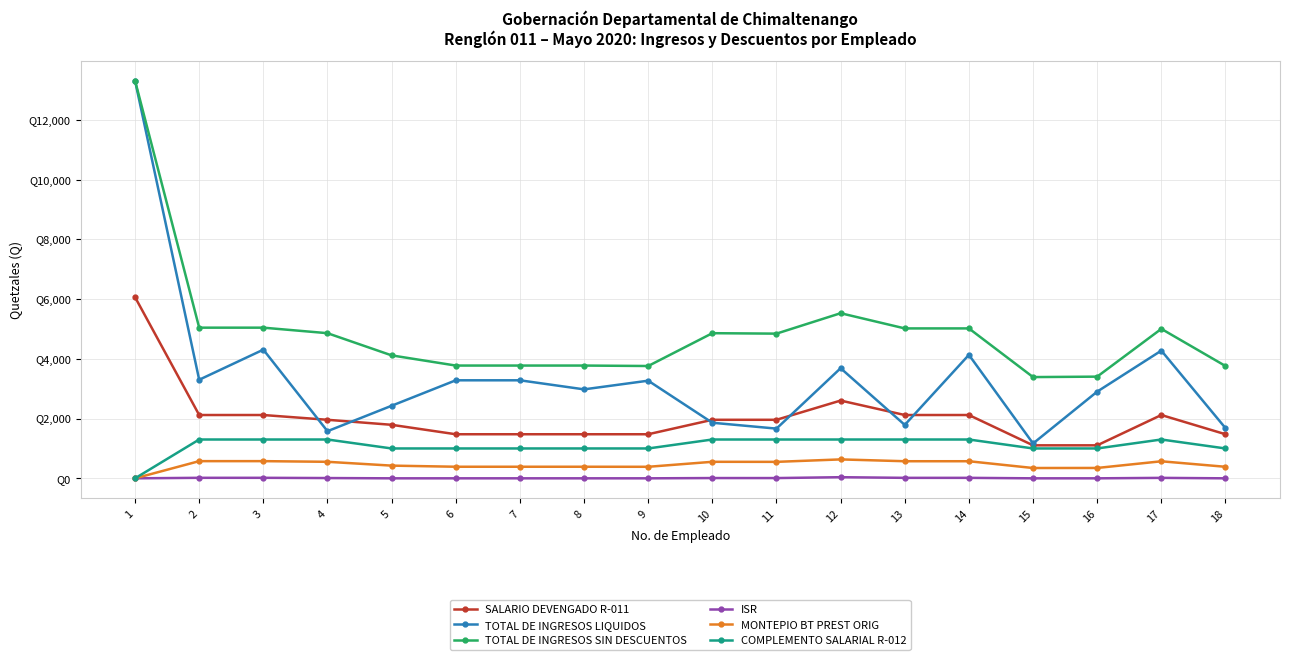

Does the chart have visible grid lines?

Yes